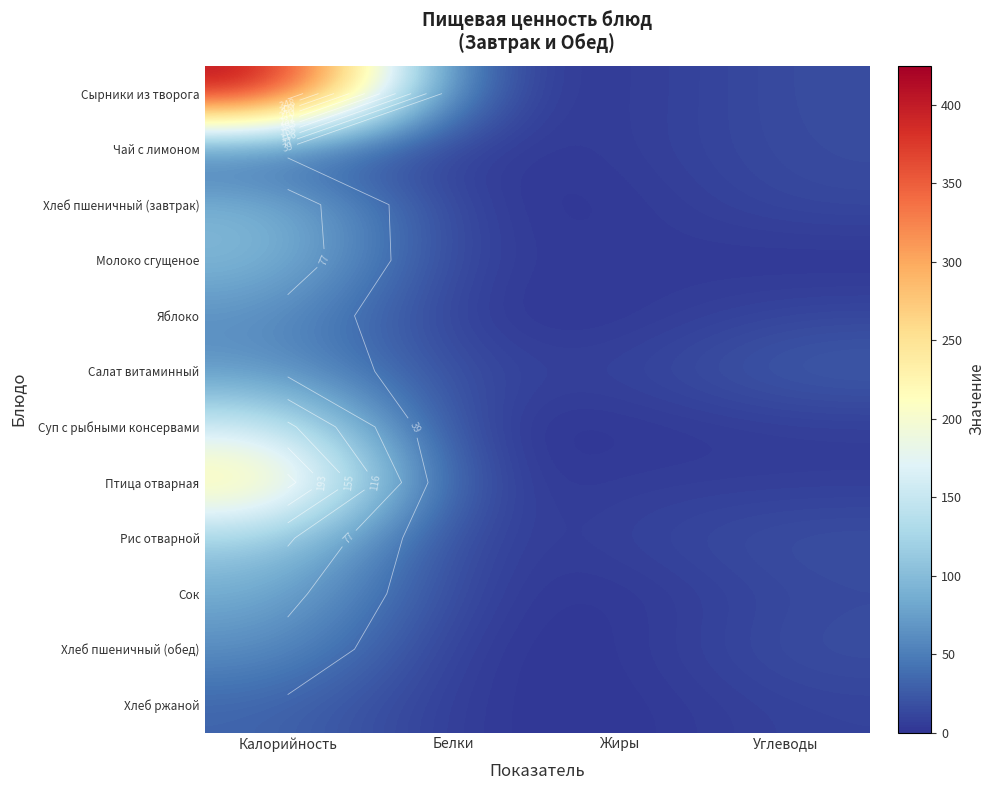

Is it true that Чай с лимоном equals 2 at Белки?

True